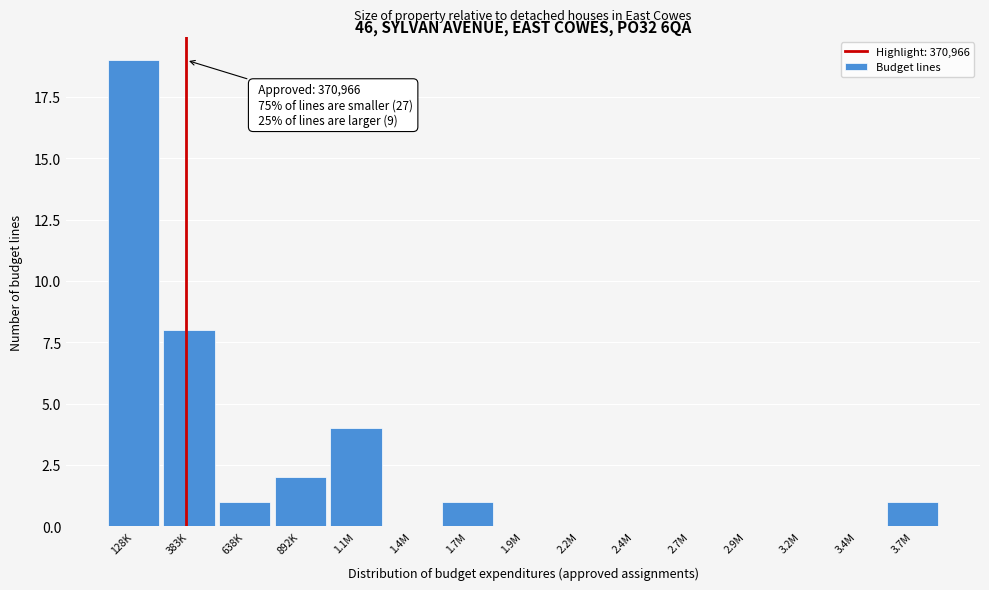

Reading left to right, extract all data points from this chart.

128K=19	383K=8	638K=1	892K=2	1.1M=4	1.4M=0	1.7M=1	1.9M=0	2.2M=0	2.4M=0	2.7M=0	2.9M=0	3.2M=0	3.4M=0	3.7M=1